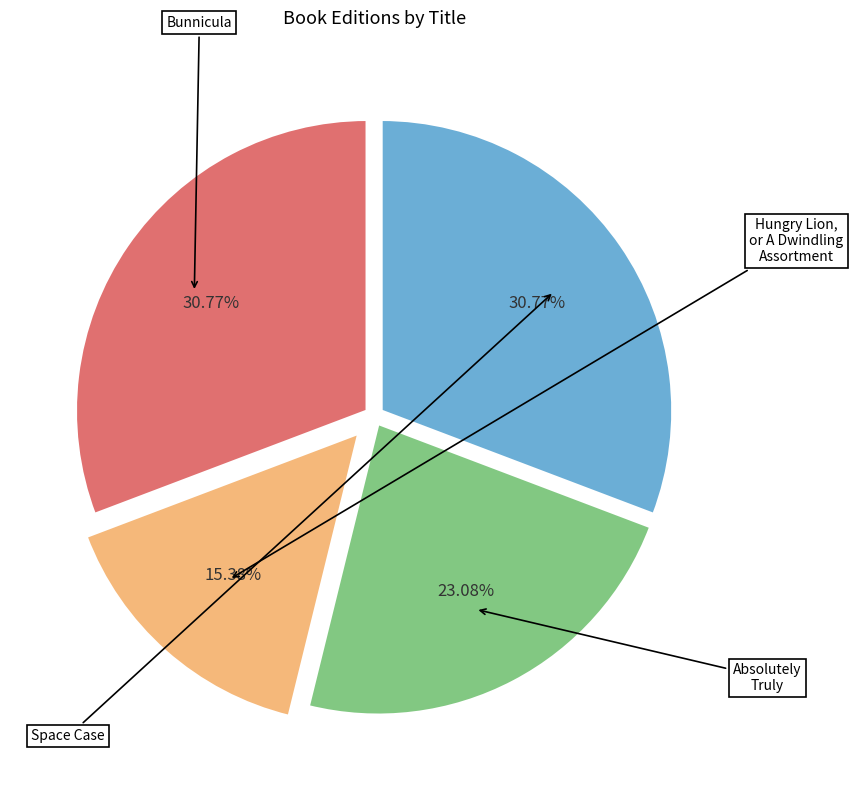

To the nearest percent, what is the difference between the Space Case and Absolutely Truly slice percentages?

8%